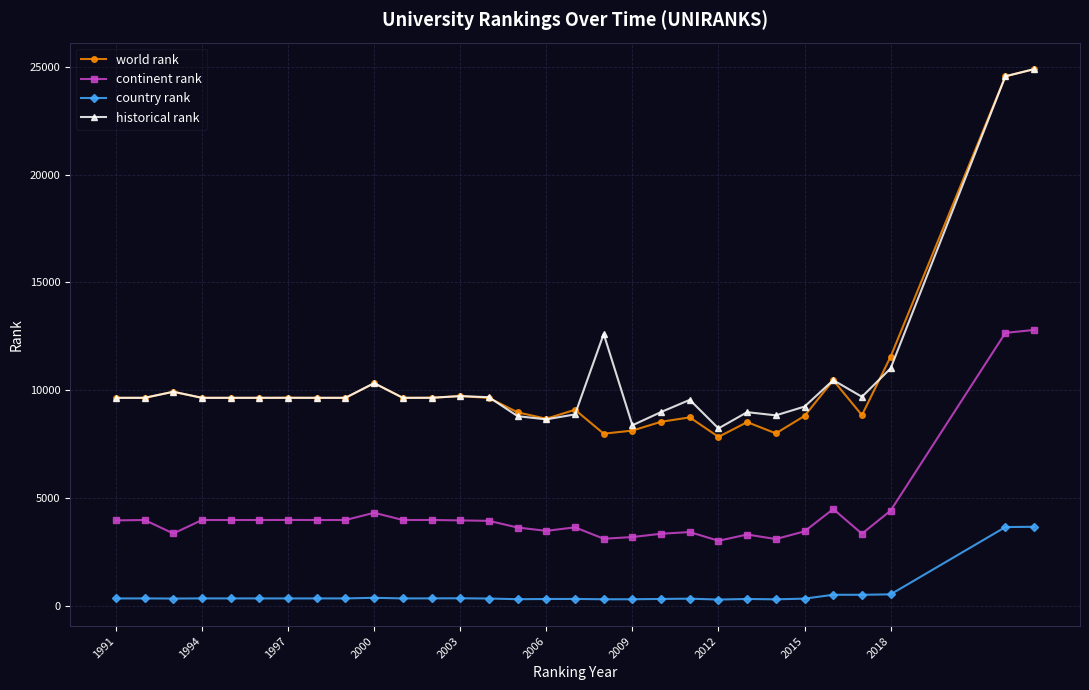

Which series has the largest total across all categories?

historical rank